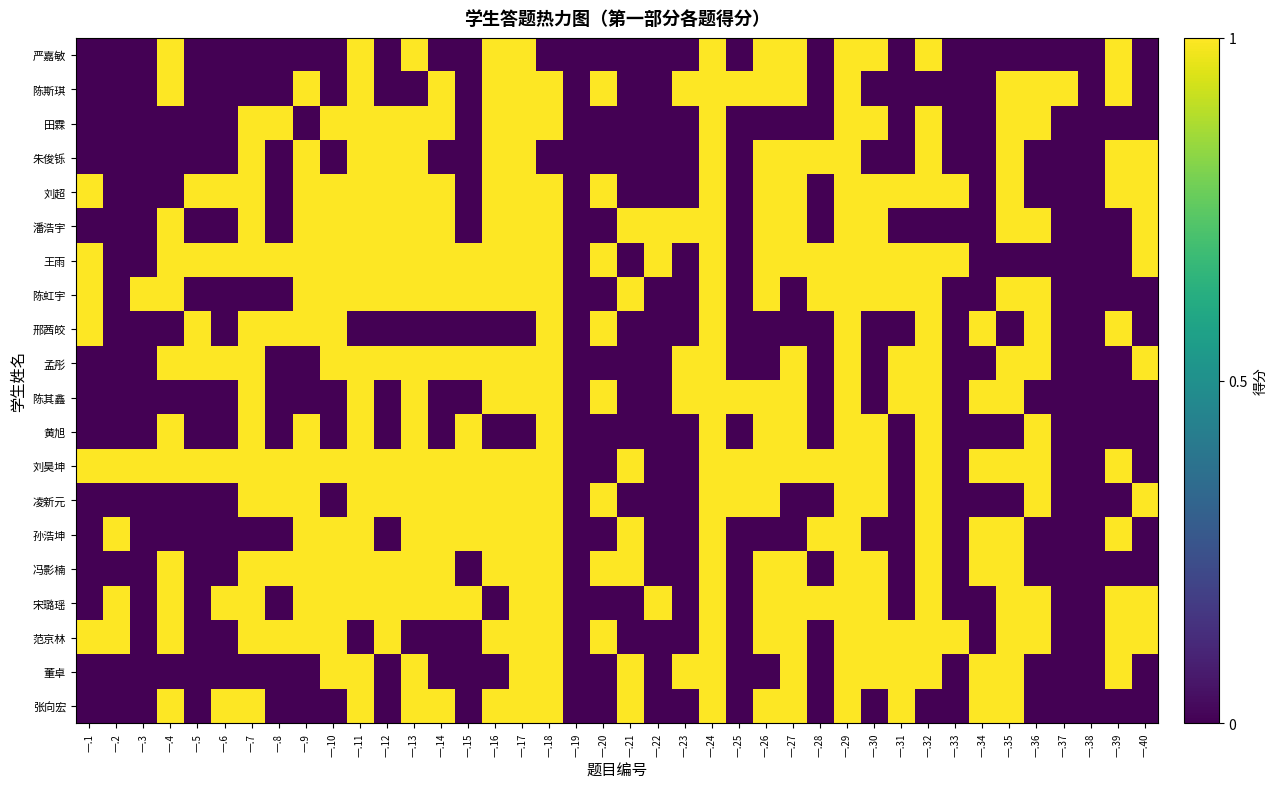

Reading left to right, extract all data points from this chart.

严嘉敏: 一.1=0	一.2=0	一.3=0	一.4=1	一.5=0	一.6=0	一.7=0	一.8=0	一.9=0	一.10=0	一.11=1	一.12=0	一.13=1	一.14=0	一.15=0	一.16=1	一.17=1	一.18=0	一.19=0	一.20=0	一.21=0	一.22=0	一.23=0	一.24=1	一.25=0	一.26=1	一.27=1	一.28=0	一.29=1	一.30=1	一.31=0	一.32=1	一.33=0	一.34=0	一.35=0	一.36=0	一.37=0	一.38=0	一.39=1	一.40=0
陈斯琪: 一.1=0	一.2=0	一.3=0	一.4=1	一.5=0	一.6=0	一.7=0	一.8=0	一.9=1	一.10=0	一.11=1	一.12=0	一.13=0	一.14=1	一.15=0	一.16=1	一.17=1	一.18=1	一.19=0	一.20=1	一.21=0	一.22=0	一.23=1	一.24=1	一.25=1	一.26=1	一.27=1	一.28=0	一.29=1	一.30=0	一.31=0	一.32=0	一.33=0	一.34=0	一.35=1	一.36=1	一.37=1	一.38=0	一.39=1	一.40=0
田霖: 一.1=0	一.2=0	一.3=0	一.4=0	一.5=0	一.6=0	一.7=1	一.8=1	一.9=0	一.10=1	一.11=1	一.12=1	一.13=1	一.14=1	一.15=0	一.16=1	一.17=1	一.18=1	一.19=0	一.20=0	一.21=0	一.22=0	一.23=0	一.24=1	一.25=0	一.26=0	一.27=0	一.28=0	一.29=1	一.30=1	一.31=0	一.32=1	一.33=0	一.34=0	一.35=1	一.36=1	一.37=0	一.38=0	一.39=0	一.40=0
朱俊铄: 一.1=0	一.2=0	一.3=0	一.4=0	一.5=0	一.6=0	一.7=1	一.8=0	一.9=1	一.10=0	一.11=1	一.12=1	一.13=1	一.14=0	一.15=0	一.16=1	一.17=1	一.18=0	一.19=0	一.20=0	一.21=0	一.22=0	一.23=0	一.24=1	一.25=0	一.26=1	一.27=1	一.28=1	一.29=1	一.30=0	一.31=0	一.32=1	一.33=0	一.34=0	一.35=1	一.36=0	一.37=0	一.38=0	一.39=1	一.40=1
刘超: 一.1=1	一.2=0	一.3=0	一.4=0	一.5=1	一.6=1	一.7=1	一.8=0	一.9=1	一.10=1	一.11=1	一.12=1	一.13=1	一.14=1	一.15=0	一.16=1	一.17=1	一.18=1	一.19=0	一.20=1	一.21=0	一.22=0	一.23=0	一.24=1	一.25=0	一.26=1	一.27=1	一.28=0	一.29=1	一.30=1	一.31=1	一.32=1	一.33=1	一.34=0	一.35=1	一.36=0	一.37=0	一.38=0	一.39=1	一.40=1
潘浩宇: 一.1=0	一.2=0	一.3=0	一.4=1	一.5=0	一.6=0	一.7=1	一.8=0	一.9=1	一.10=1	一.11=1	一.12=1	一.13=1	一.14=1	一.15=0	一.16=1	一.17=1	一.18=1	一.19=0	一.20=0	一.21=1	一.22=1	一.23=1	一.24=1	一.25=0	一.26=1	一.27=1	一.28=0	一.29=1	一.30=1	一.31=0	一.32=0	一.33=0	一.34=0	一.35=1	一.36=1	一.37=0	一.38=0	一.39=0	一.40=1
王雨: 一.1=1	一.2=0	一.3=0	一.4=1	一.5=1	一.6=1	一.7=1	一.8=1	一.9=1	一.10=1	一.11=1	一.12=1	一.13=1	一.14=1	一.15=1	一.16=1	一.17=1	一.18=1	一.19=0	一.20=1	一.21=0	一.22=1	一.23=0	一.24=1	一.25=0	一.26=1	一.27=1	一.28=1	一.29=1	一.30=1	一.31=1	一.32=1	一.33=1	一.34=0	一.35=0	一.36=0	一.37=0	一.38=0	一.39=0	一.40=1
陈虹宇: 一.1=1	一.2=0	一.3=1	一.4=1	一.5=0	一.6=0	一.7=0	一.8=0	一.9=1	一.10=1	一.11=1	一.12=1	一.13=1	一.14=1	一.15=1	一.16=1	一.17=1	一.18=1	一.19=0	一.20=0	一.21=1	一.22=0	一.23=0	一.24=1	一.25=0	一.26=1	一.27=0	一.28=1	一.29=1	一.30=1	一.31=1	一.32=1	一.33=0	一.34=0	一.35=1	一.36=1	一.37=0	一.38=0	一.39=0	一.40=0
邢茜皎: 一.1=1	一.2=0	一.3=0	一.4=0	一.5=1	一.6=0	一.7=1	一.8=1	一.9=1	一.10=1	一.11=0	一.12=0	一.13=0	一.14=0	一.15=0	一.16=0	一.17=0	一.18=1	一.19=0	一.20=1	一.21=0	一.22=0	一.23=0	一.24=1	一.25=0	一.26=0	一.27=0	一.28=0	一.29=1	一.30=0	一.31=0	一.32=1	一.33=0	一.34=1	一.35=0	一.36=1	一.37=0	一.38=0	一.39=1	一.40=0
孟彤: 一.1=0	一.2=0	一.3=0	一.4=1	一.5=1	一.6=1	一.7=1	一.8=0	一.9=0	一.10=1	一.11=1	一.12=1	一.13=1	一.14=1	一.15=1	一.16=1	一.17=1	一.18=1	一.19=0	一.20=0	一.21=0	一.22=0	一.23=1	一.24=1	一.25=0	一.26=0	一.27=1	一.28=0	一.29=1	一.30=0	一.31=1	一.32=1	一.33=0	一.34=0	一.35=1	一.36=1	一.37=0	一.38=0	一.39=0	一.40=1
陈其鑫: 一.1=0	一.2=0	一.3=0	一.4=0	一.5=0	一.6=0	一.7=1	一.8=0	一.9=0	一.10=0	一.11=1	一.12=0	一.13=1	一.14=0	一.15=0	一.16=1	一.17=1	一.18=1	一.19=0	一.20=1	一.21=0	一.22=0	一.23=1	一.24=1	一.25=1	一.26=1	一.27=1	一.28=0	一.29=1	一.30=0	一.31=1	一.32=1	一.33=0	一.34=1	一.35=1	一.36=0	一.37=0	一.38=0	一.39=0	一.40=0
黄旭: 一.1=0	一.2=0	一.3=0	一.4=1	一.5=0	一.6=0	一.7=1	一.8=0	一.9=1	一.10=0	一.11=1	一.12=0	一.13=1	一.14=0	一.15=1	一.16=0	一.17=0	一.18=1	一.19=0	一.20=0	一.21=0	一.22=0	一.23=0	一.24=1	一.25=0	一.26=1	一.27=1	一.28=0	一.29=1	一.30=1	一.31=0	一.32=1	一.33=0	一.34=0	一.35=0	一.36=1	一.37=0	一.38=0	一.39=0	一.40=0
刘昊坤: 一.1=1	一.2=1	一.3=1	一.4=1	一.5=1	一.6=1	一.7=1	一.8=1	一.9=1	一.10=1	一.11=1	一.12=1	一.13=1	一.14=1	一.15=1	一.16=1	一.17=1	一.18=1	一.19=0	一.20=0	一.21=1	一.22=0	一.23=0	一.24=1	一.25=1	一.26=1	一.27=1	一.28=1	一.29=1	一.30=1	一.31=0	一.32=1	一.33=0	一.34=1	一.35=1	一.36=1	一.37=0	一.38=0	一.39=1	一.40=0
凌新元: 一.1=0	一.2=0	一.3=0	一.4=0	一.5=0	一.6=0	一.7=1	一.8=1	一.9=1	一.10=0	一.11=1	一.12=1	一.13=1	一.14=1	一.15=1	一.16=1	一.17=1	一.18=1	一.19=0	一.20=1	一.21=0	一.22=0	一.23=0	一.24=1	一.25=1	一.26=1	一.27=0	一.28=0	一.29=1	一.30=1	一.31=0	一.32=1	一.33=0	一.34=0	一.35=0	一.36=1	一.37=0	一.38=0	一.39=0	一.40=1
孙浩坤: 一.1=0	一.2=1	一.3=0	一.4=0	一.5=0	一.6=0	一.7=0	一.8=0	一.9=1	一.10=1	一.11=1	一.12=0	一.13=1	一.14=1	一.15=1	一.16=1	一.17=1	一.18=1	一.19=0	一.20=0	一.21=1	一.22=0	一.23=0	一.24=1	一.25=0	一.26=0	一.27=0	一.28=1	一.29=1	一.30=0	一.31=0	一.32=1	一.33=0	一.34=1	一.35=1	一.36=0	一.37=0	一.38=0	一.39=1	一.40=0
冯影楠: 一.1=0	一.2=0	一.3=0	一.4=1	一.5=0	一.6=0	一.7=1	一.8=1	一.9=1	一.10=1	一.11=1	一.12=1	一.13=1	一.14=1	一.15=0	一.16=1	一.17=1	一.18=1	一.19=0	一.20=1	一.21=1	一.22=0	一.23=0	一.24=1	一.25=0	一.26=1	一.27=1	一.28=0	一.29=1	一.30=1	一.31=0	一.32=1	一.33=0	一.34=1	一.35=1	一.36=0	一.37=0	一.38=0	一.39=0	一.40=0
宋璐瑶: 一.1=0	一.2=1	一.3=0	一.4=1	一.5=0	一.6=1	一.7=1	一.8=0	一.9=1	一.10=1	一.11=1	一.12=1	一.13=1	一.14=1	一.15=1	一.16=0	一.17=1	一.18=1	一.19=0	一.20=0	一.21=0	一.22=1	一.23=0	一.24=1	一.25=0	一.26=1	一.27=1	一.28=1	一.29=1	一.30=1	一.31=0	一.32=1	一.33=0	一.34=0	一.35=1	一.36=1	一.37=0	一.38=0	一.39=1	一.40=1
范京林: 一.1=1	一.2=1	一.3=0	一.4=1	一.5=0	一.6=0	一.7=1	一.8=1	一.9=1	一.10=1	一.11=0	一.12=1	一.13=0	一.14=0	一.15=0	一.16=1	一.17=1	一.18=1	一.19=0	一.20=1	一.21=0	一.22=0	一.23=0	一.24=1	一.25=0	一.26=1	一.27=1	一.28=0	一.29=1	一.30=1	一.31=1	一.32=1	一.33=1	一.34=0	一.35=1	一.36=1	一.37=0	一.38=0	一.39=1	一.40=1
董卓: 一.1=0	一.2=0	一.3=0	一.4=0	一.5=0	一.6=0	一.7=0	一.8=0	一.9=0	一.10=1	一.11=1	一.12=0	一.13=1	一.14=0	一.15=0	一.16=0	一.17=1	一.18=1	一.19=0	一.20=0	一.21=1	一.22=0	一.23=1	一.24=1	一.25=0	一.26=0	一.27=1	一.28=0	一.29=1	一.30=1	一.31=1	一.32=1	一.33=0	一.34=1	一.35=1	一.36=0	一.37=0	一.38=0	一.39=1	一.40=0
张向宏: 一.1=0	一.2=0	一.3=0	一.4=1	一.5=0	一.6=1	一.7=1	一.8=0	一.9=0	一.10=0	一.11=1	一.12=0	一.13=1	一.14=1	一.15=0	一.16=1	一.17=1	一.18=1	一.19=0	一.20=0	一.21=1	一.22=0	一.23=0	一.24=1	一.25=0	一.26=1	一.27=1	一.28=0	一.29=1	一.30=0	一.31=1	一.32=0	一.33=0	一.34=1	一.35=1	一.36=0	一.37=0	一.38=0	一.39=0	一.40=0